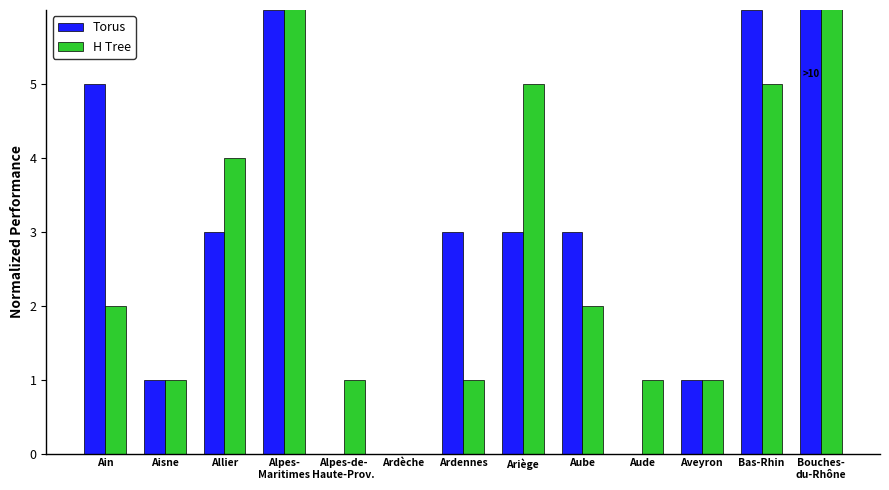

Which category has the highest value in the H Tree series?

Bouches-
du-Rhône